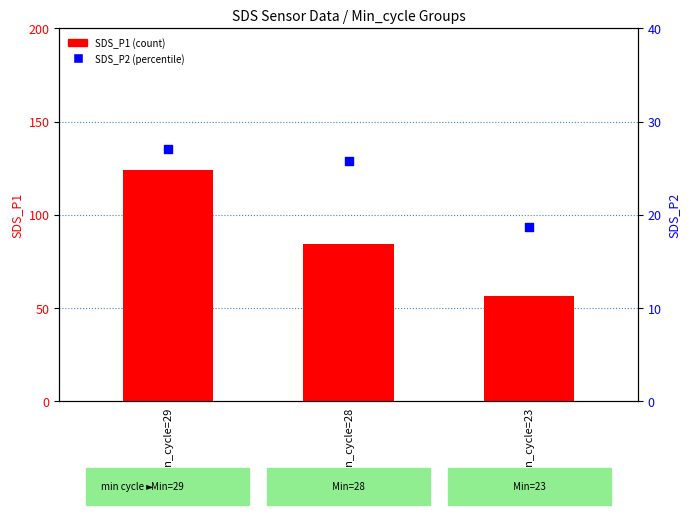

Which series has the largest total across all categories?

SDS_P1 (count)